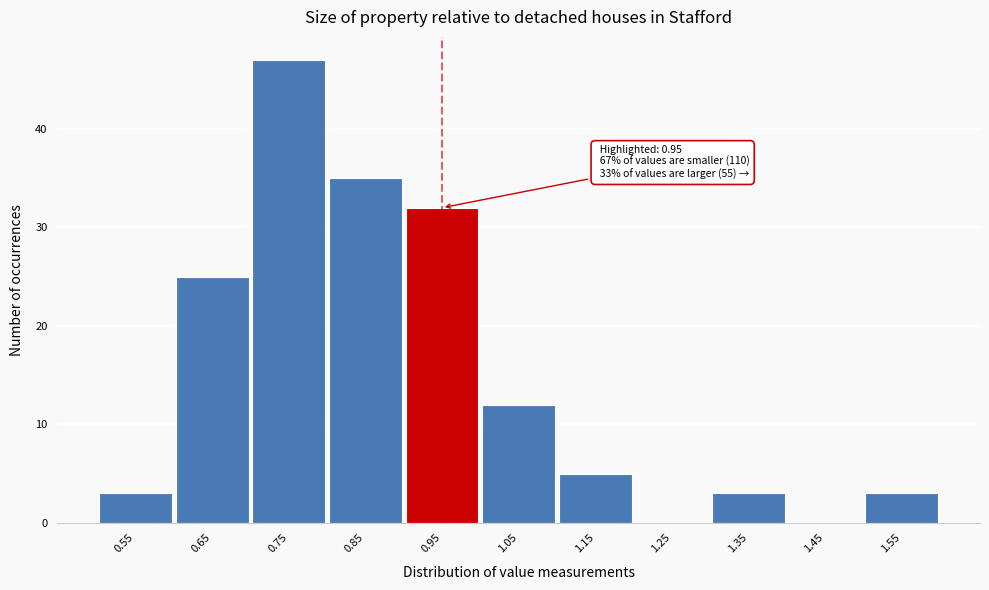

Reading right to left, extract all data points from this chart.

1.55=3	1.45=0	1.35=3	1.25=0	1.15=5	1.05=12	0.95=32	0.85=35	0.75=47	0.65=25	0.55=3